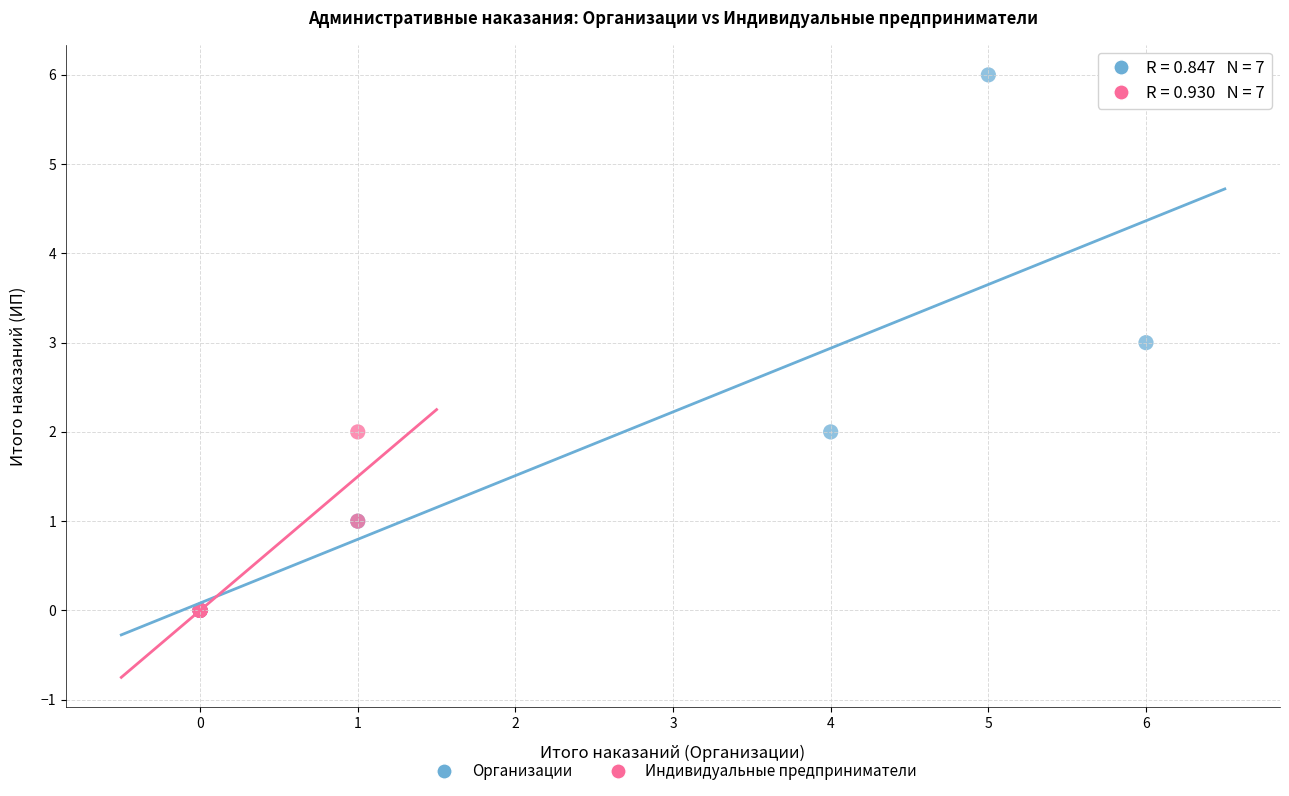

Which series has the largest Y range (max minus min)?

Организации